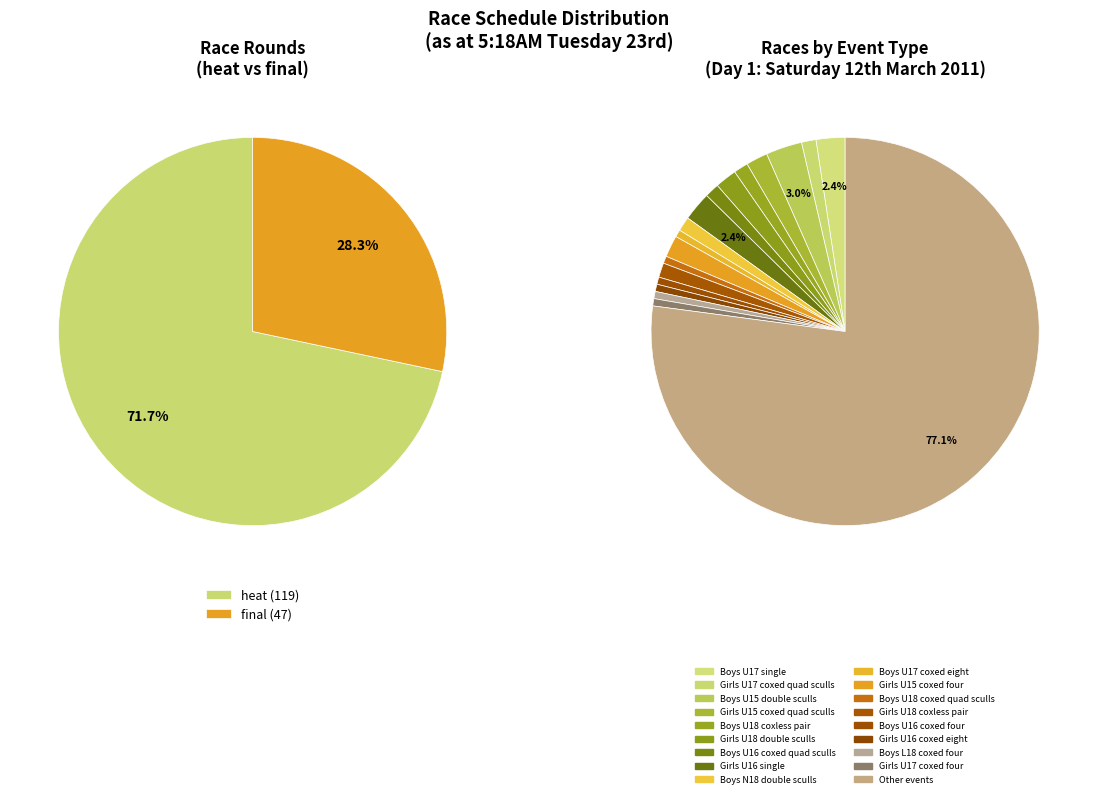

Rank the categories by value from highest to lowest.

heat, final